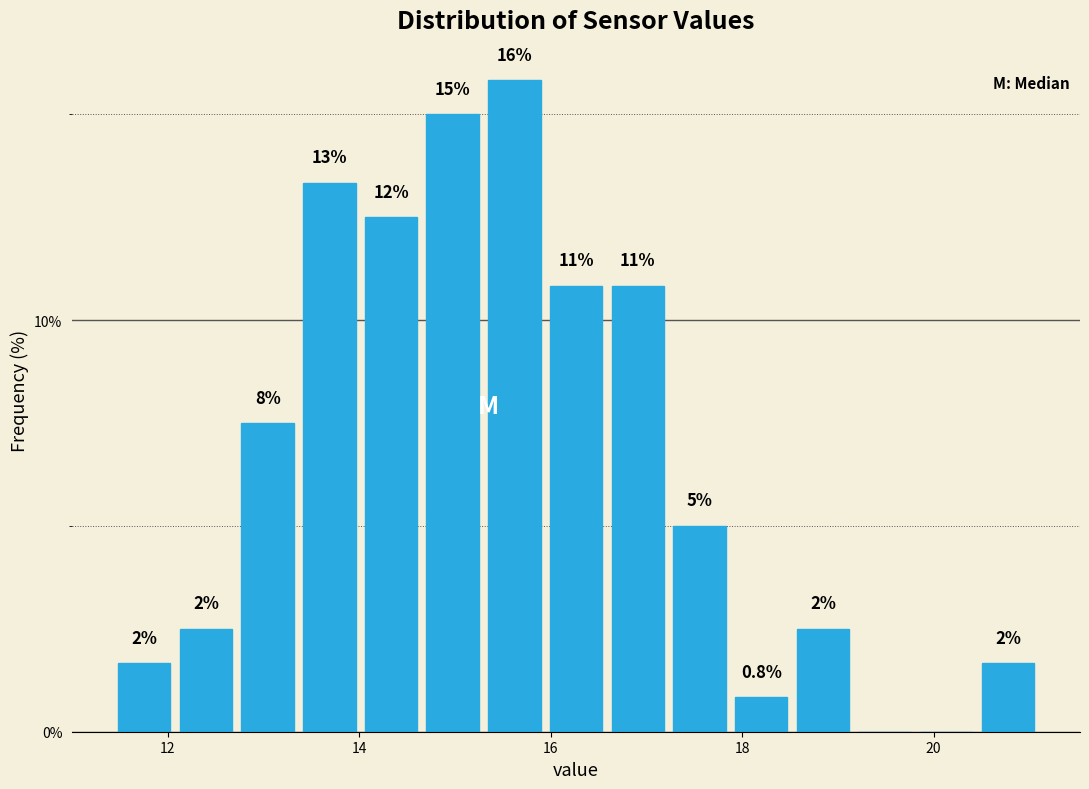

Read against the x-axis, roughly where is the centre of the tallest bar?

15.6